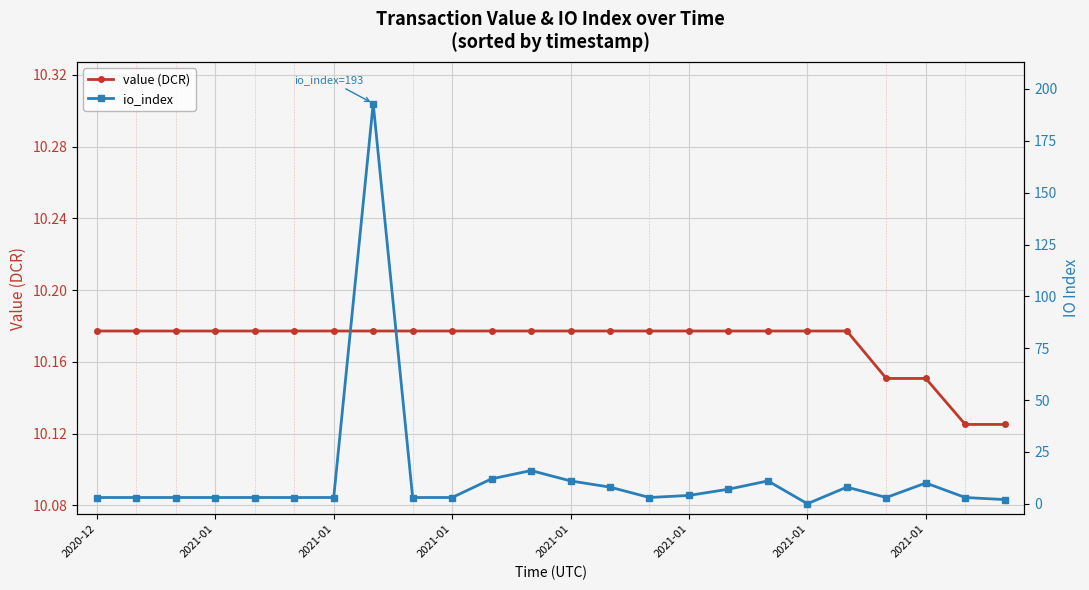

At which label does io_index first exceed 3?

2021-01